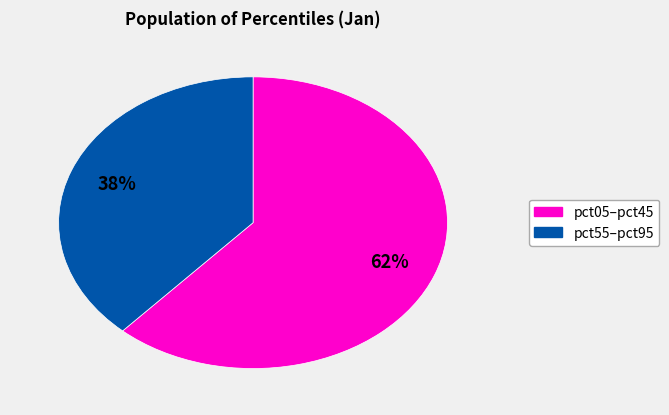

Which slice is the largest?

pct05–pct45